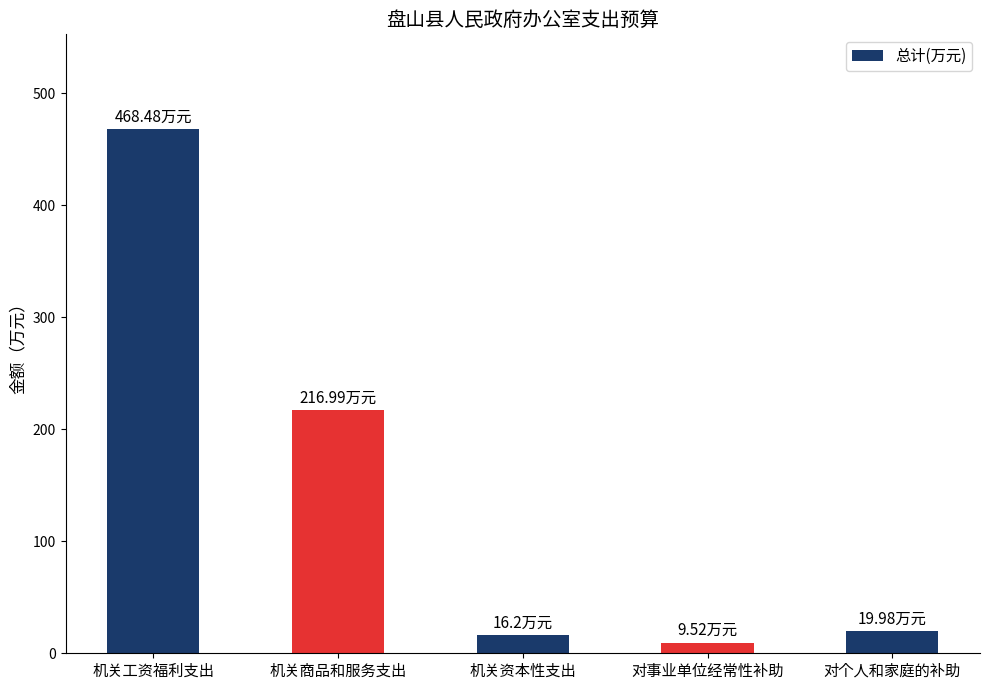

What is the sum of the values at 机关资本性支出 and 机关商品和服务支出?

233.2